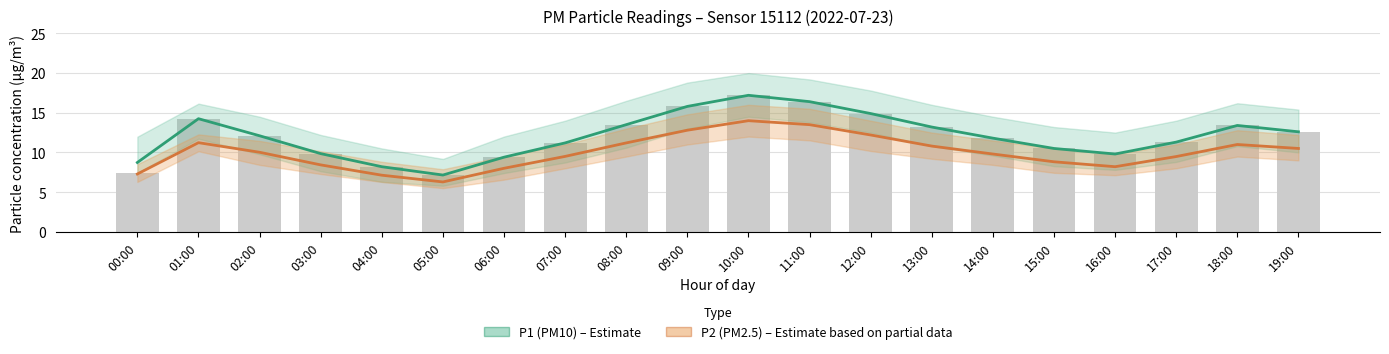

What is the label of the 17th bar from the right?

03:00